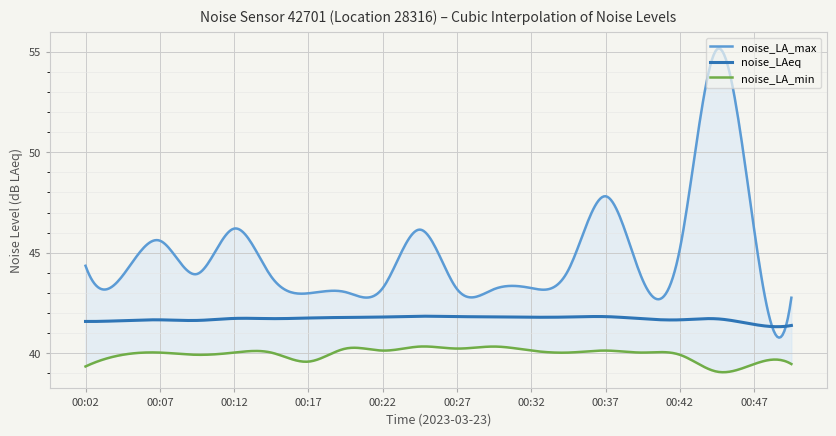

True or false: noise_LA_min has a value of 56.1 at 00:34.

False